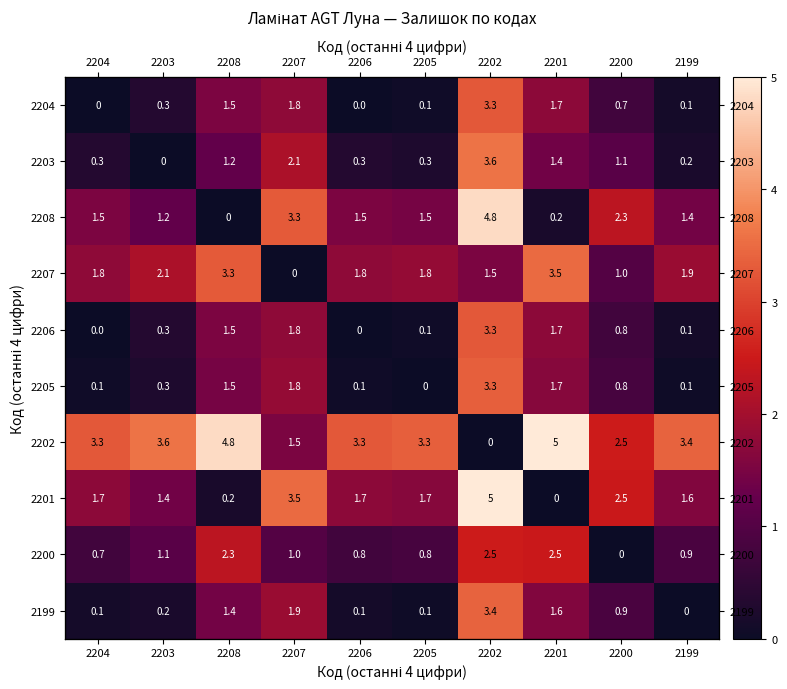

Is the value of 2208 at 2202 greater than the value of 2205 at 2208?

Yes